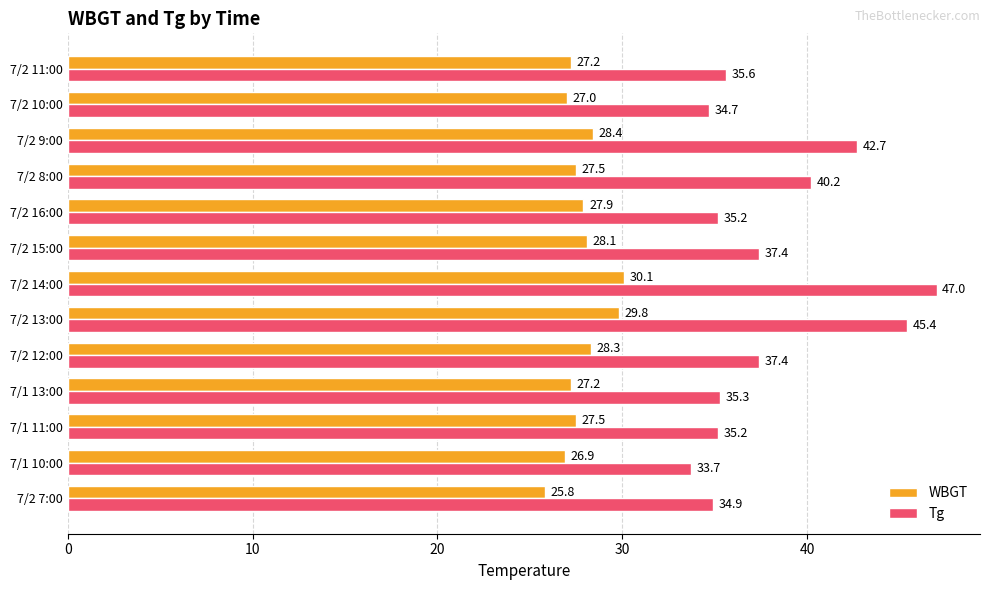

Which series has the widest spread of values?

Tg